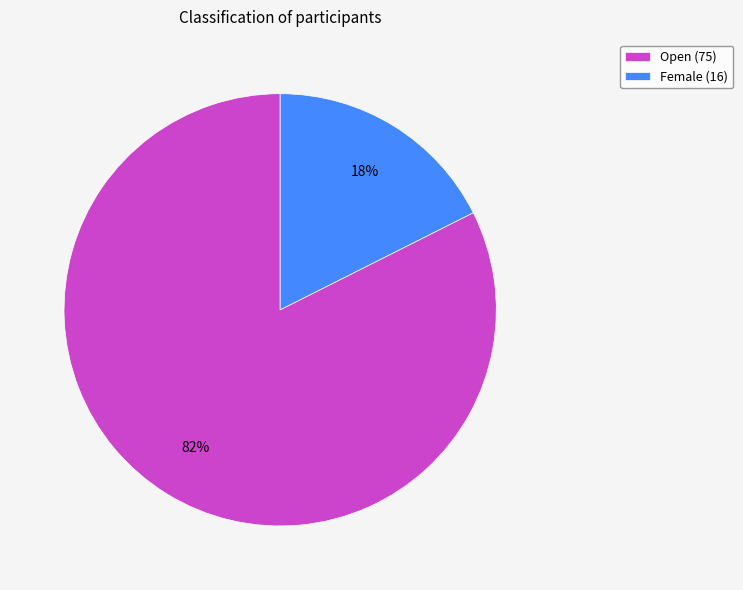

How many segments does this pie chart have?

2